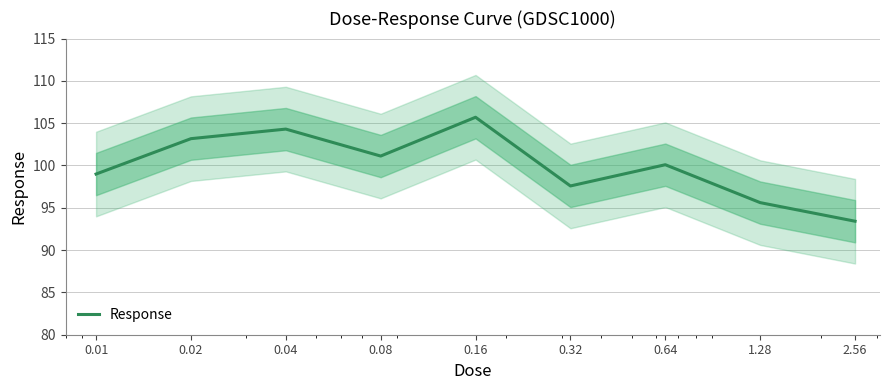

Rank the categories by value from lowest to highest.

2.56, 1.28, 0.32, 0.01, 0.64, 0.08, 0.02, 0.04, 0.16